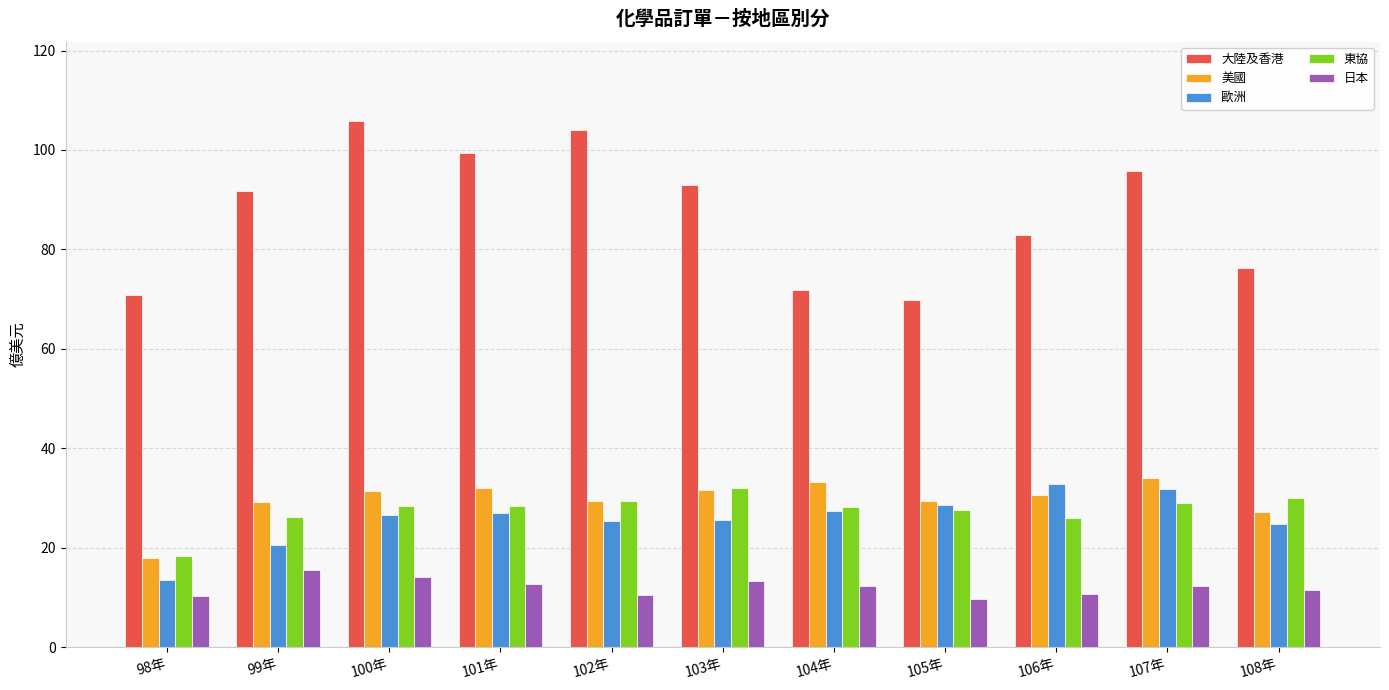

What is the total value across all series at 101年?

199.5